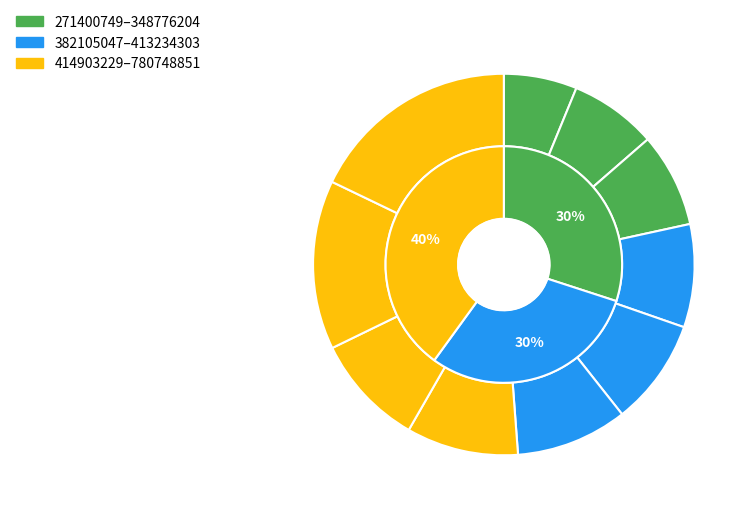

Is there a majority slice in this chart?

No